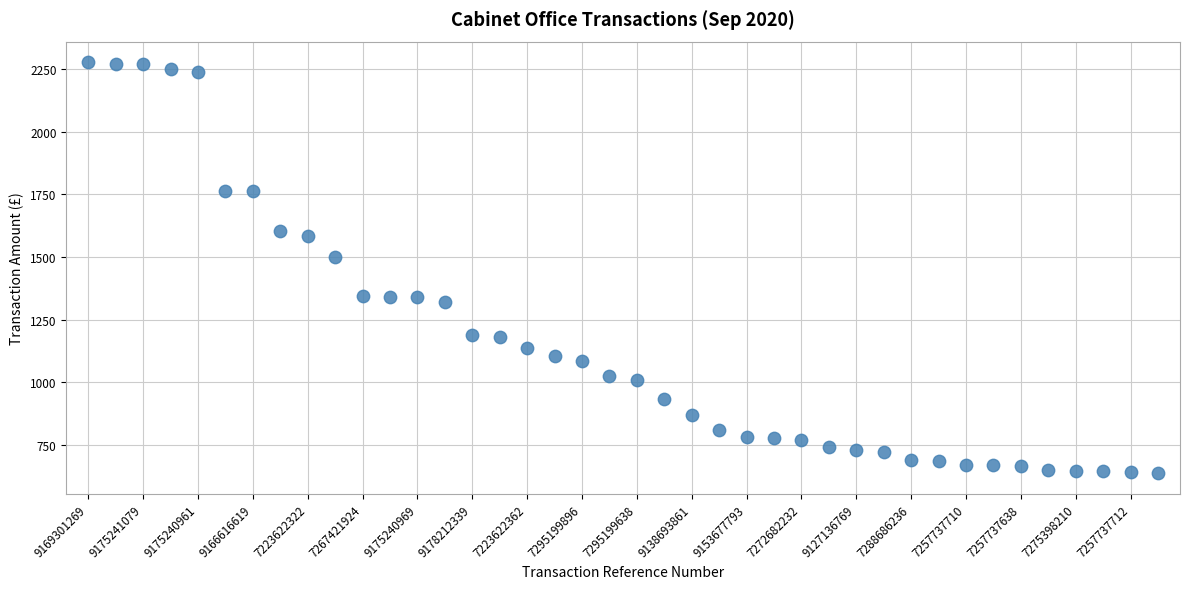

What Y value in the scatter plot is closest to 1456?

1501.2